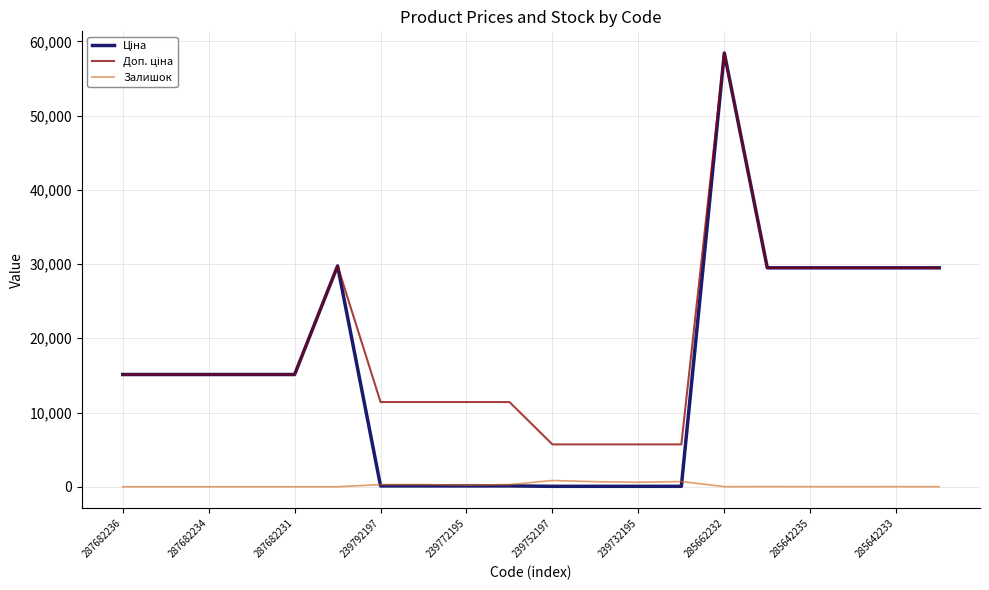

How many lines are shown in the chart?

3